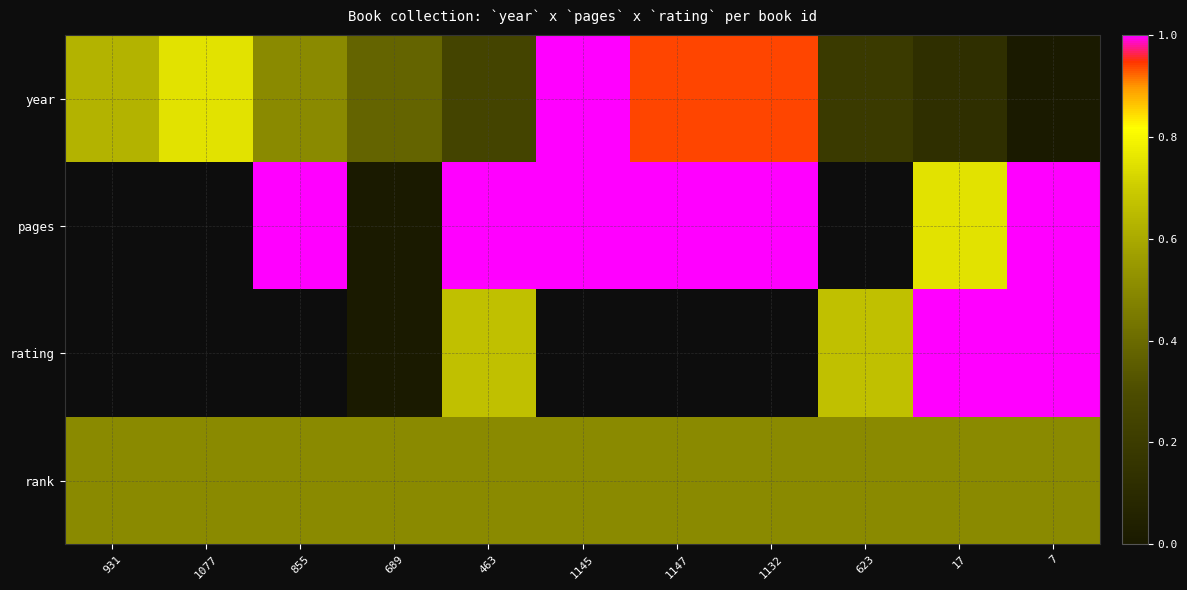

What is the difference between the highest and lowest values at 1145?

0.5